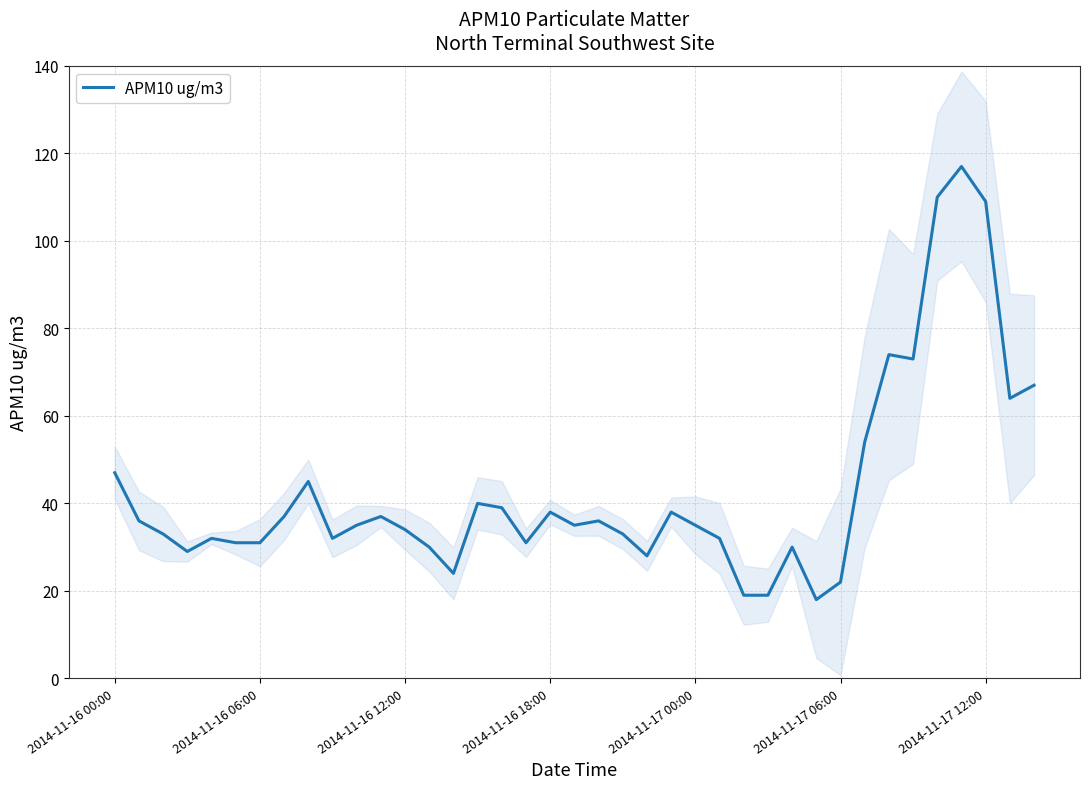

What is the value of the 35th point from the left?

110